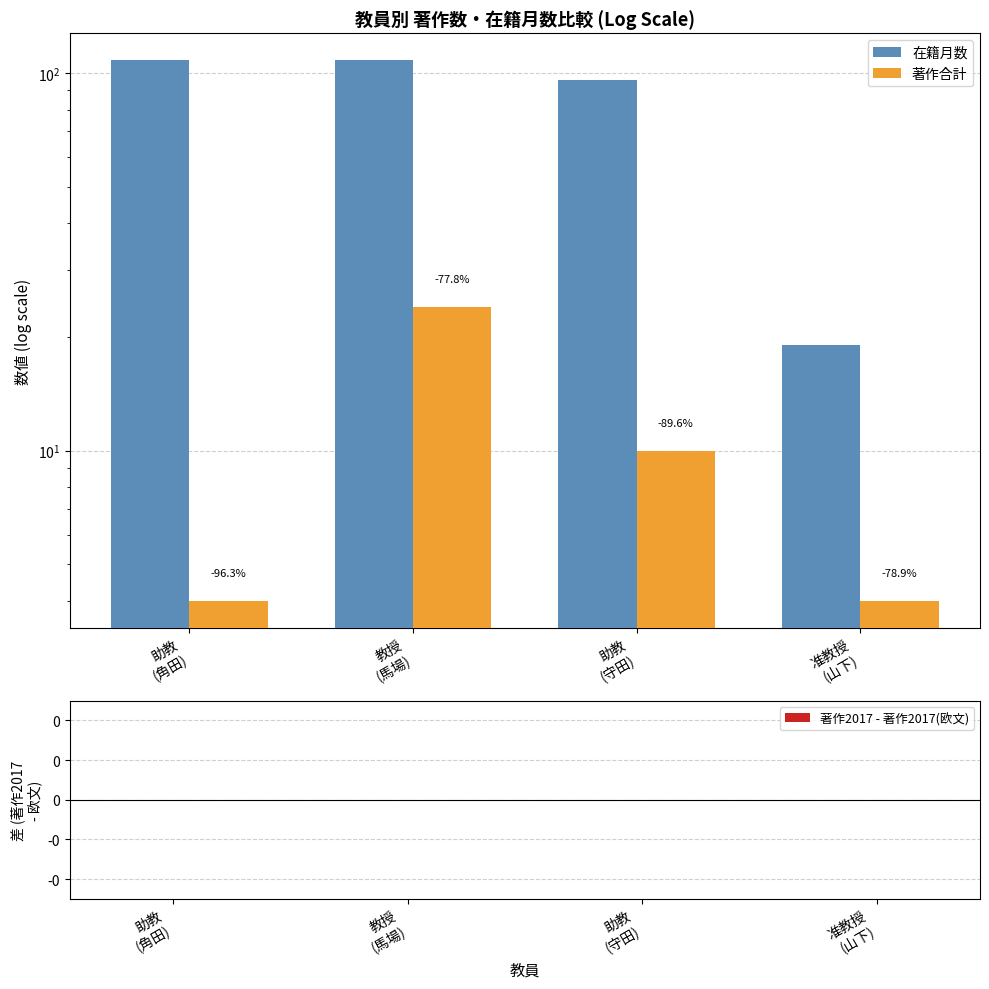

What is the value of the 在籍月数 bar at the 1st from the left?

108